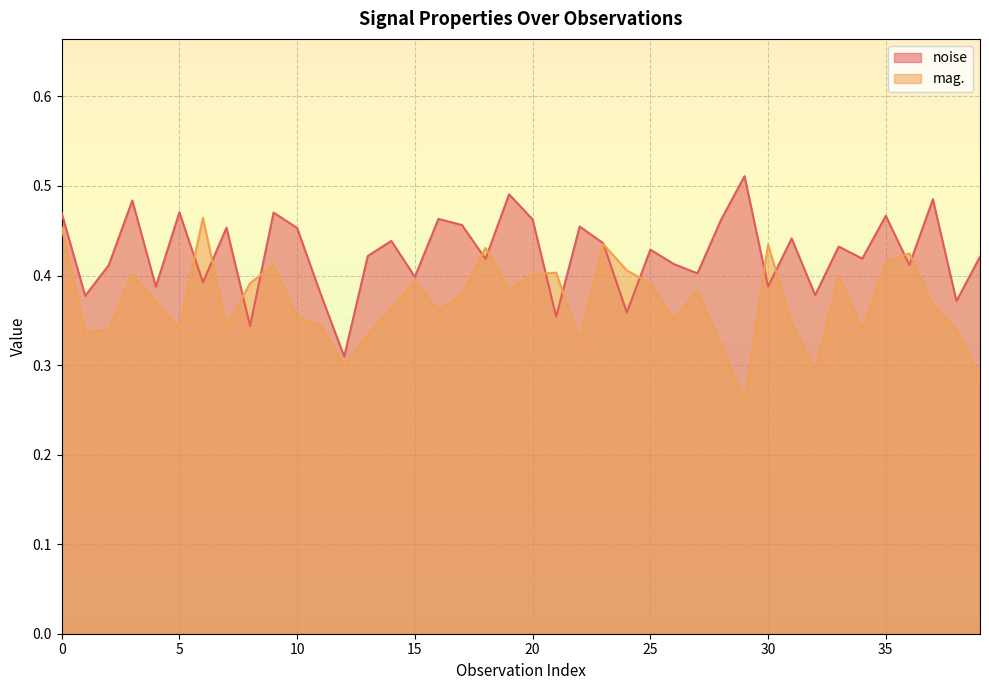

Rank the series by their maximum value, from highest to lowest.

noise, mag.